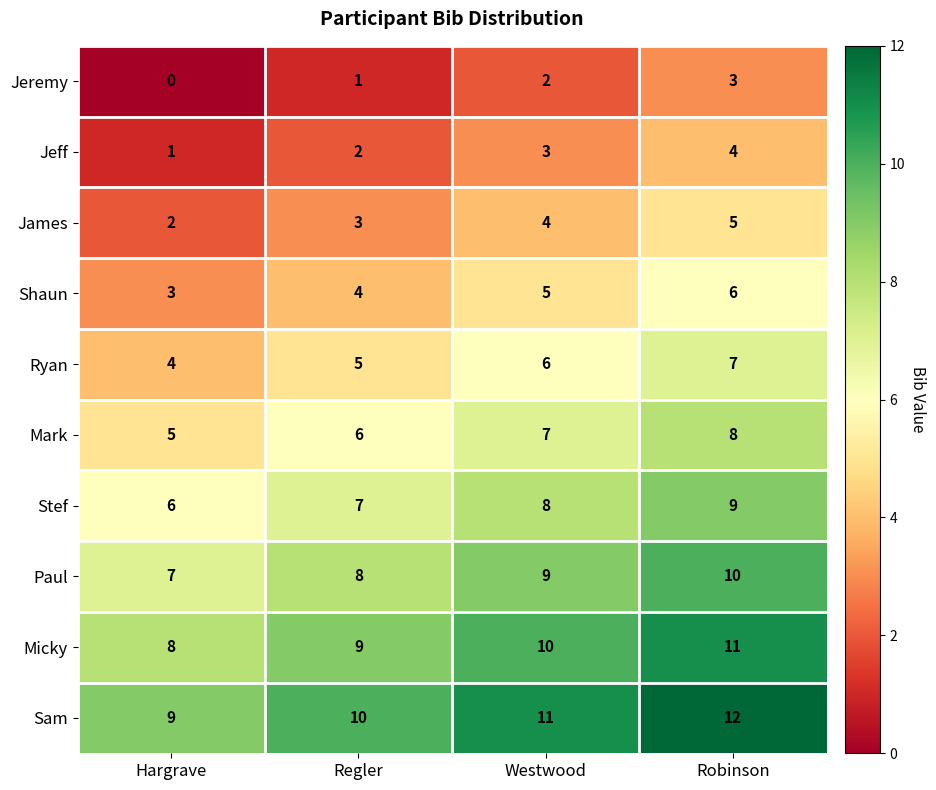

Between Westwood and Regler, which is larger?

Westwood